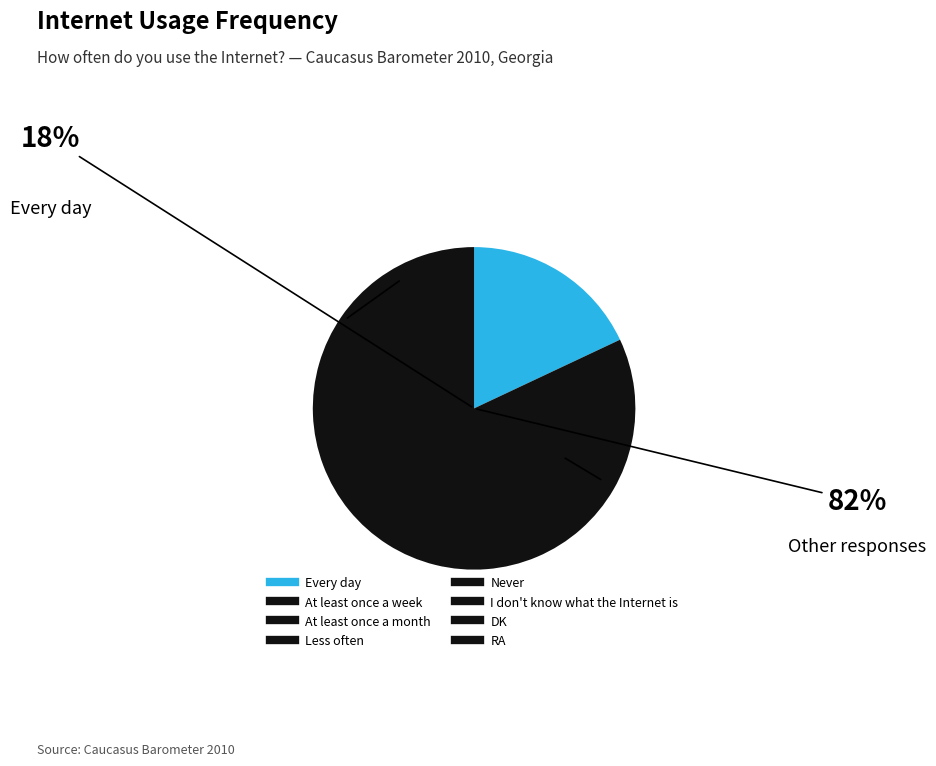

Rank the categories by value from lowest to highest.

DK, RA, At least once a month, I don't know what the Internet is, At least once a week, Less often, Every day, Never